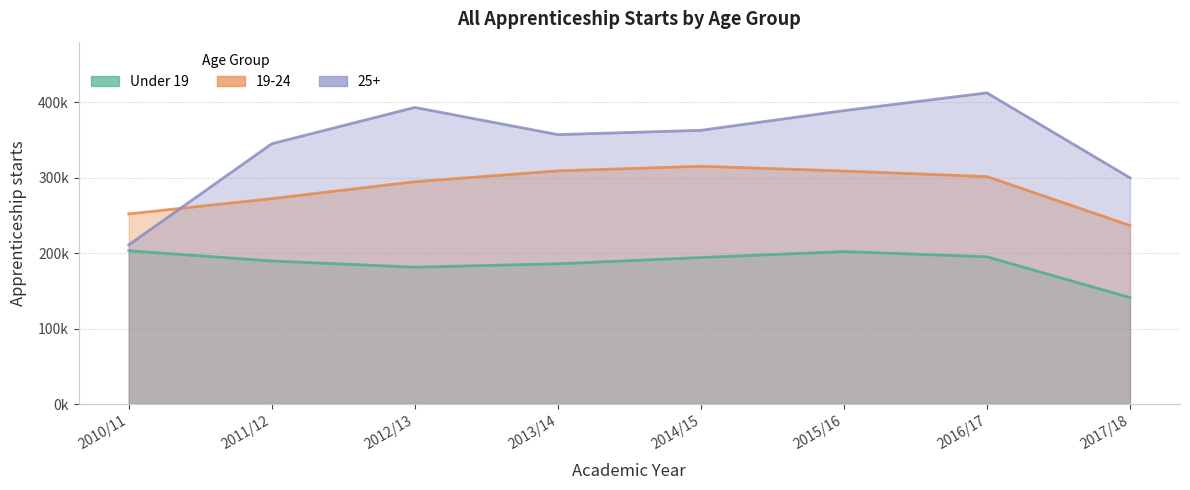

Rank the series at 2010/11 from highest to lowest value.

19-24, 25+, Under 19